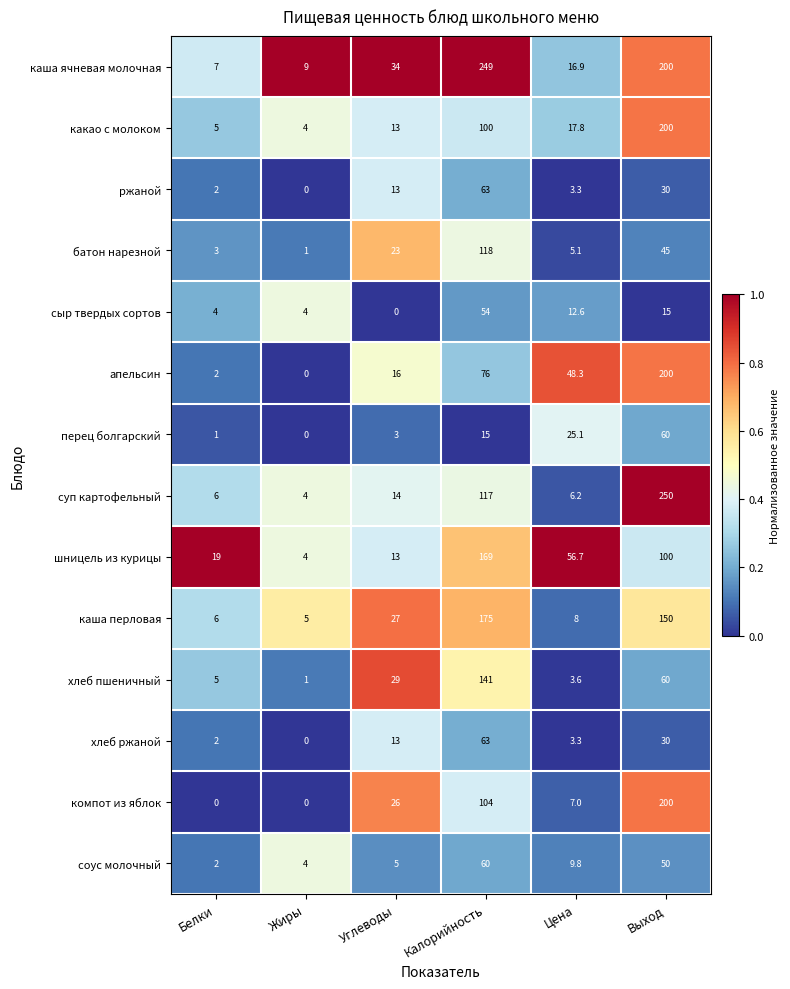

The батон нарезной series shows 3.0 at Белки. True or false?

True